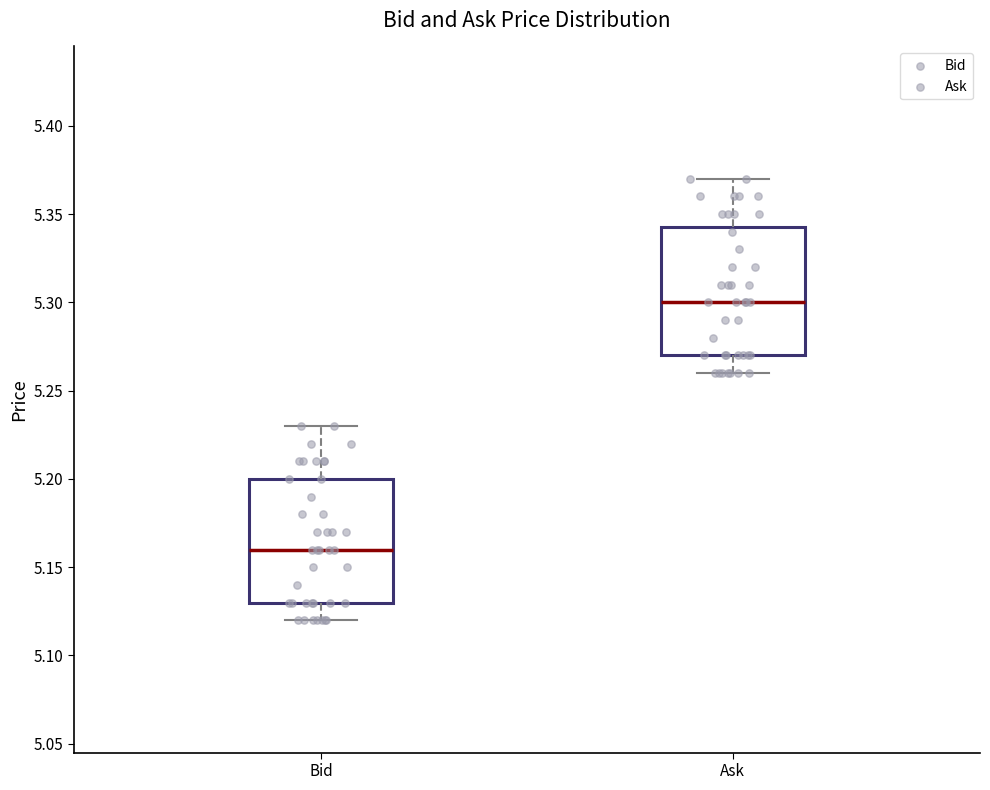

Where is the lower edge of the box for Bid on the y-axis? The values are not printed on the chart, so give them approximately, as read against the axis.

5.130